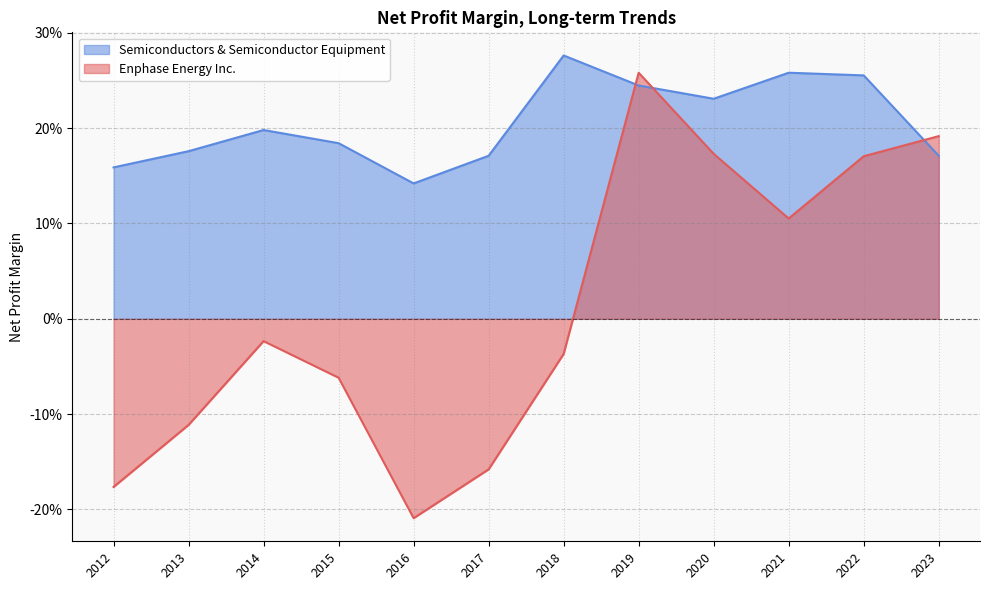

What is the difference between the highest and lowest values at 2020?

0.1